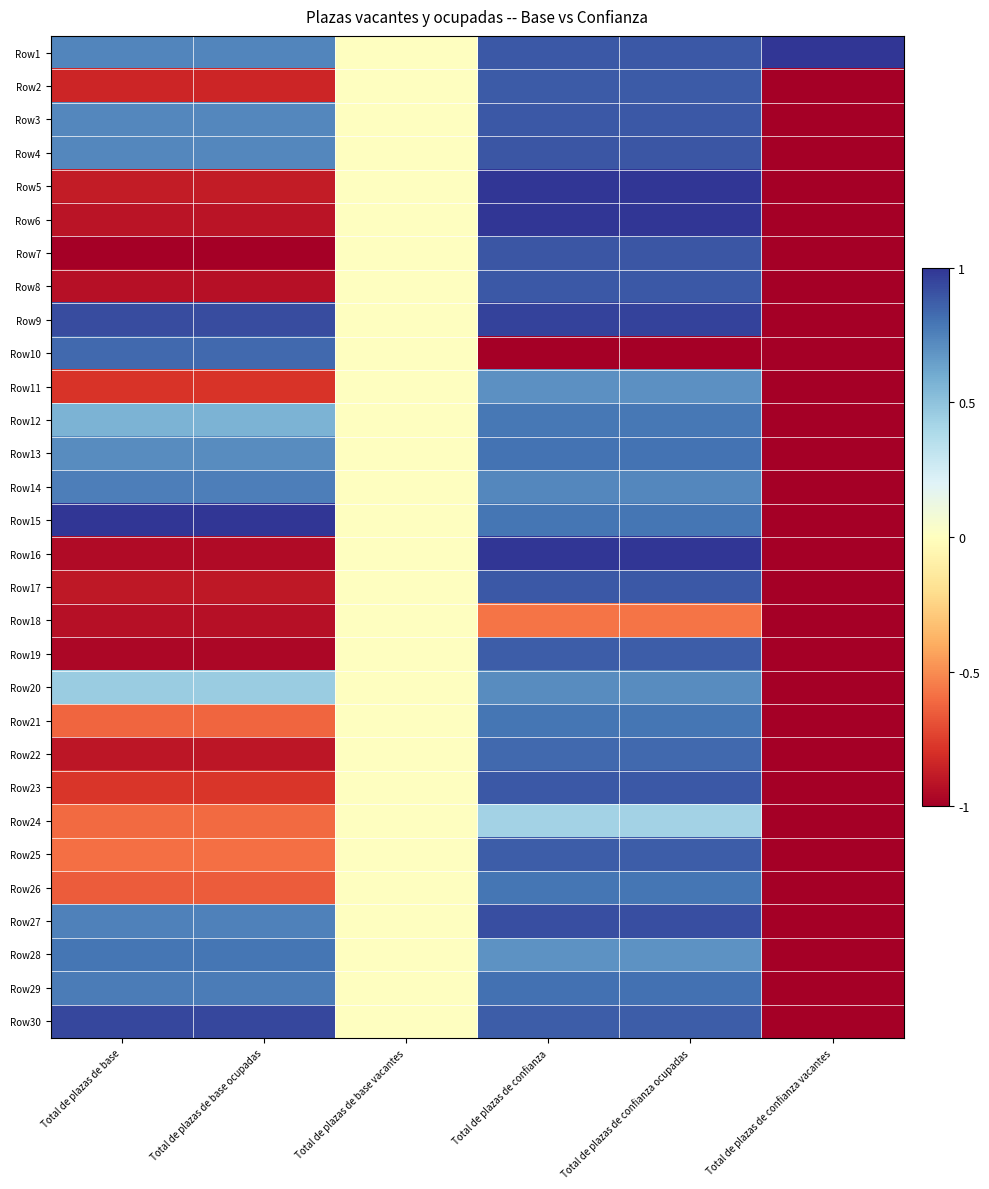

Reading left to right, extract all data points from this chart.

Row1: Total de plazas de base=0.7	Total de plazas de base ocupadas=0.7	Total de plazas de base vacantes=0.0	Total de plazas de confianza=0.9	Total de plazas de confianza ocupadas=0.9	Total de plazas de confianza vacantes=1.0
Row2: Total de plazas de base=-0.8	Total de plazas de base ocupadas=-0.8	Total de plazas de base vacantes=0.0	Total de plazas de confianza=0.9	Total de plazas de confianza ocupadas=0.9	Total de plazas de confianza vacantes=-1.0
Row3: Total de plazas de base=0.7	Total de plazas de base ocupadas=0.7	Total de plazas de base vacantes=0.0	Total de plazas de confianza=0.9	Total de plazas de confianza ocupadas=0.9	Total de plazas de confianza vacantes=-1.0
Row4: Total de plazas de base=0.7	Total de plazas de base ocupadas=0.7	Total de plazas de base vacantes=0.0	Total de plazas de confianza=0.9	Total de plazas de confianza ocupadas=0.9	Total de plazas de confianza vacantes=-1.0
Row5: Total de plazas de base=-0.9	Total de plazas de base ocupadas=-0.9	Total de plazas de base vacantes=0.0	Total de plazas de confianza=1.0	Total de plazas de confianza ocupadas=1.0	Total de plazas de confianza vacantes=-1.0
Row6: Total de plazas de base=-0.9	Total de plazas de base ocupadas=-0.9	Total de plazas de base vacantes=0.0	Total de plazas de confianza=1.0	Total de plazas de confianza ocupadas=1.0	Total de plazas de confianza vacantes=-1.0
Row7: Total de plazas de base=-1.0	Total de plazas de base ocupadas=-1.0	Total de plazas de base vacantes=0.0	Total de plazas de confianza=0.9	Total de plazas de confianza ocupadas=0.9	Total de plazas de confianza vacantes=-1.0
Row8: Total de plazas de base=-0.9	Total de plazas de base ocupadas=-0.9	Total de plazas de base vacantes=0.0	Total de plazas de confianza=0.9	Total de plazas de confianza ocupadas=0.9	Total de plazas de confianza vacantes=-1.0
Row9: Total de plazas de base=0.9	Total de plazas de base ocupadas=0.9	Total de plazas de base vacantes=0.0	Total de plazas de confianza=1.0	Total de plazas de confianza ocupadas=1.0	Total de plazas de confianza vacantes=-1.0
Row10: Total de plazas de base=0.8	Total de plazas de base ocupadas=0.8	Total de plazas de base vacantes=0.0	Total de plazas de confianza=-1.0	Total de plazas de confianza ocupadas=-1.0	Total de plazas de confianza vacantes=-1.0
Row11: Total de plazas de base=-0.8	Total de plazas de base ocupadas=-0.8	Total de plazas de base vacantes=0.0	Total de plazas de confianza=0.7	Total de plazas de confianza ocupadas=0.7	Total de plazas de confianza vacantes=-1.0
Row12: Total de plazas de base=0.6	Total de plazas de base ocupadas=0.6	Total de plazas de base vacantes=0.0	Total de plazas de confianza=0.8	Total de plazas de confianza ocupadas=0.8	Total de plazas de confianza vacantes=-1.0
Row13: Total de plazas de base=0.7	Total de plazas de base ocupadas=0.7	Total de plazas de base vacantes=0.0	Total de plazas de confianza=0.8	Total de plazas de confianza ocupadas=0.8	Total de plazas de confianza vacantes=-1.0
Row14: Total de plazas de base=0.8	Total de plazas de base ocupadas=0.8	Total de plazas de base vacantes=0.0	Total de plazas de confianza=0.7	Total de plazas de confianza ocupadas=0.7	Total de plazas de confianza vacantes=-1.0
Row15: Total de plazas de base=1.0	Total de plazas de base ocupadas=1.0	Total de plazas de base vacantes=0.0	Total de plazas de confianza=0.8	Total de plazas de confianza ocupadas=0.8	Total de plazas de confianza vacantes=-1.0
Row16: Total de plazas de base=-0.9	Total de plazas de base ocupadas=-0.9	Total de plazas de base vacantes=0.0	Total de plazas de confianza=1.0	Total de plazas de confianza ocupadas=1.0	Total de plazas de confianza vacantes=-1.0
Row17: Total de plazas de base=-0.9	Total de plazas de base ocupadas=-0.9	Total de plazas de base vacantes=0.0	Total de plazas de confianza=0.9	Total de plazas de confianza ocupadas=0.9	Total de plazas de confianza vacantes=-1.0
Row18: Total de plazas de base=-0.9	Total de plazas de base ocupadas=-0.9	Total de plazas de base vacantes=0.0	Total de plazas de confianza=-0.6	Total de plazas de confianza ocupadas=-0.6	Total de plazas de confianza vacantes=-1.0
Row19: Total de plazas de base=-1.0	Total de plazas de base ocupadas=-1.0	Total de plazas de base vacantes=0.0	Total de plazas de confianza=0.9	Total de plazas de confianza ocupadas=0.9	Total de plazas de confianza vacantes=-1.0
Row20: Total de plazas de base=0.5	Total de plazas de base ocupadas=0.5	Total de plazas de base vacantes=0.0	Total de plazas de confianza=0.7	Total de plazas de confianza ocupadas=0.7	Total de plazas de confianza vacantes=-1.0
Row21: Total de plazas de base=-0.6	Total de plazas de base ocupadas=-0.6	Total de plazas de base vacantes=0.0	Total de plazas de confianza=0.8	Total de plazas de confianza ocupadas=0.8	Total de plazas de confianza vacantes=-1.0
Row22: Total de plazas de base=-0.9	Total de plazas de base ocupadas=-0.9	Total de plazas de base vacantes=0.0	Total de plazas de confianza=0.8	Total de plazas de confianza ocupadas=0.8	Total de plazas de confianza vacantes=-1.0
Row23: Total de plazas de base=-0.8	Total de plazas de base ocupadas=-0.8	Total de plazas de base vacantes=0.0	Total de plazas de confianza=0.9	Total de plazas de confianza ocupadas=0.9	Total de plazas de confianza vacantes=-1.0
Row24: Total de plazas de base=-0.6	Total de plazas de base ocupadas=-0.6	Total de plazas de base vacantes=0.0	Total de plazas de confianza=0.4	Total de plazas de confianza ocupadas=0.4	Total de plazas de confianza vacantes=-1.0
Row25: Total de plazas de base=-0.6	Total de plazas de base ocupadas=-0.6	Total de plazas de base vacantes=0.0	Total de plazas de confianza=0.9	Total de plazas de confianza ocupadas=0.9	Total de plazas de confianza vacantes=-1.0
Row26: Total de plazas de base=-0.7	Total de plazas de base ocupadas=-0.7	Total de plazas de base vacantes=0.0	Total de plazas de confianza=0.8	Total de plazas de confianza ocupadas=0.8	Total de plazas de confianza vacantes=-1.0
Row27: Total de plazas de base=0.8	Total de plazas de base ocupadas=0.8	Total de plazas de base vacantes=0.0	Total de plazas de confianza=0.9	Total de plazas de confianza ocupadas=0.9	Total de plazas de confianza vacantes=-1.0
Row28: Total de plazas de base=0.8	Total de plazas de base ocupadas=0.8	Total de plazas de base vacantes=0.0	Total de plazas de confianza=0.7	Total de plazas de confianza ocupadas=0.7	Total de plazas de confianza vacantes=-1.0
Row29: Total de plazas de base=0.8	Total de plazas de base ocupadas=0.8	Total de plazas de base vacantes=0.0	Total de plazas de confianza=0.8	Total de plazas de confianza ocupadas=0.8	Total de plazas de confianza vacantes=-1.0
Row30: Total de plazas de base=0.9	Total de plazas de base ocupadas=0.9	Total de plazas de base vacantes=0.0	Total de plazas de confianza=0.9	Total de plazas de confianza ocupadas=0.9	Total de plazas de confianza vacantes=-1.0